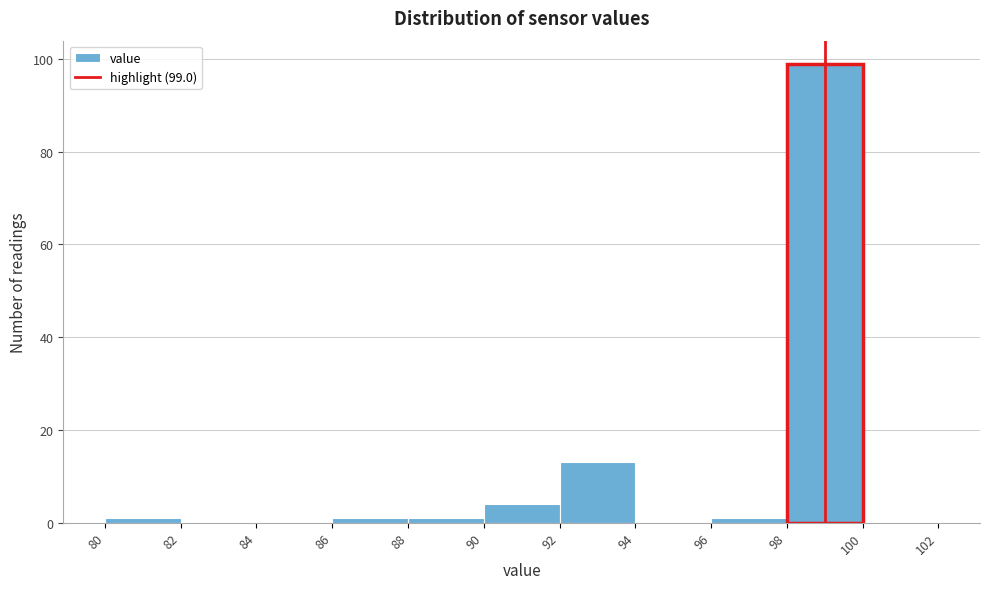

Over which range of the x-axis is the bar tallest?

98 to 100